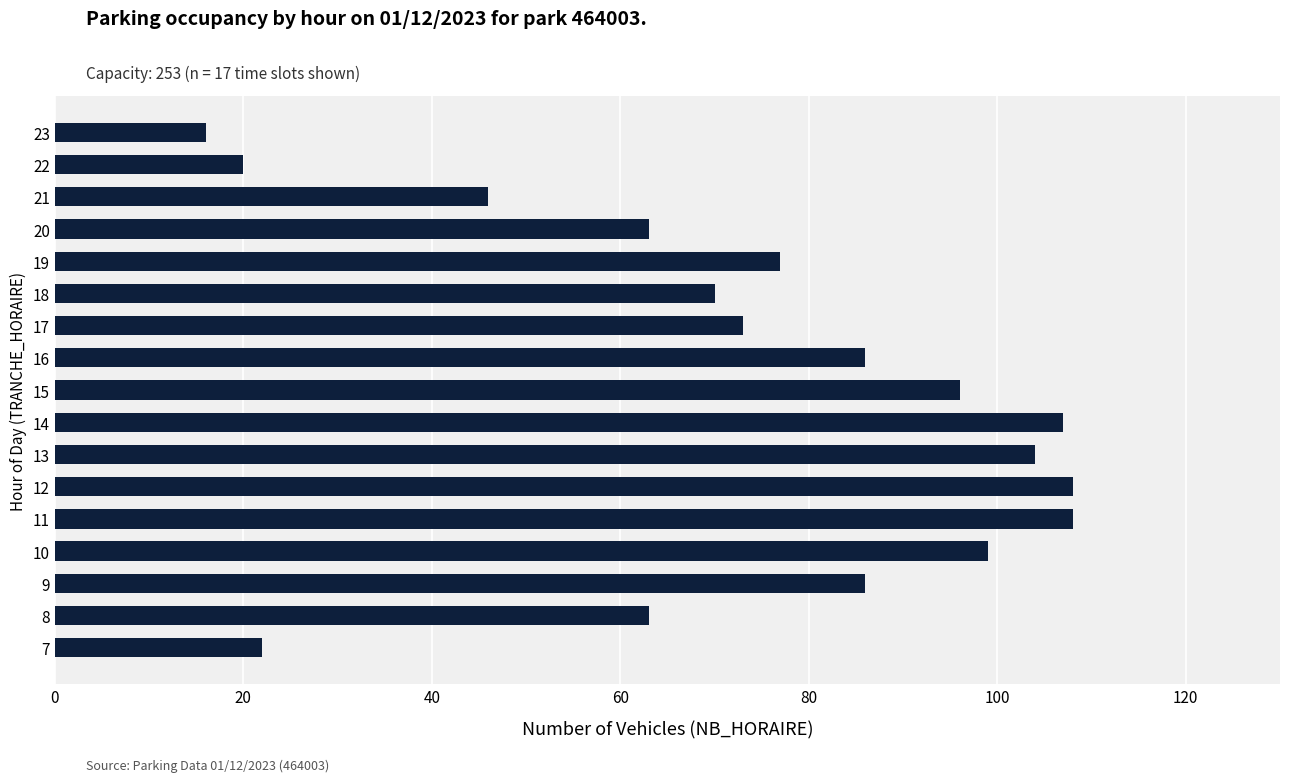

Which label corresponds to the smallest value in the chart?

23